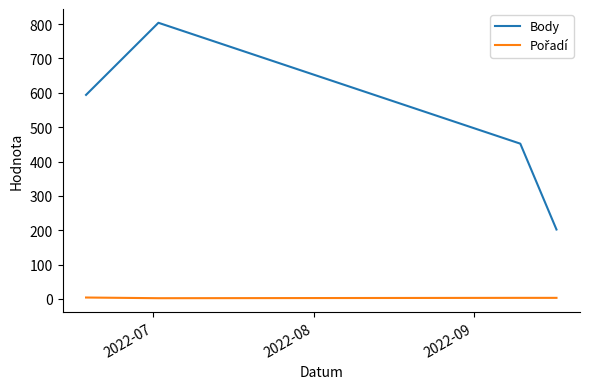

What is the average value of the Body series?

513